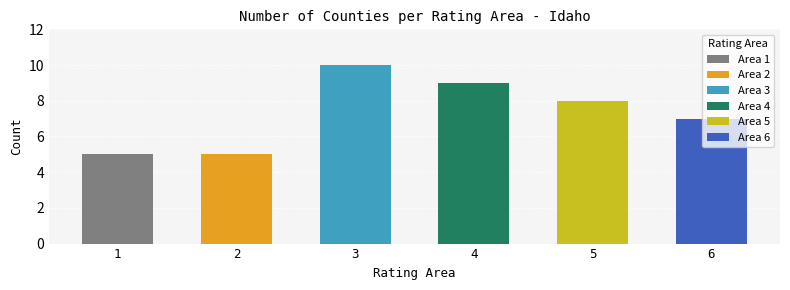

What is the ratio of the value at 6 to the value at 2?

1.4